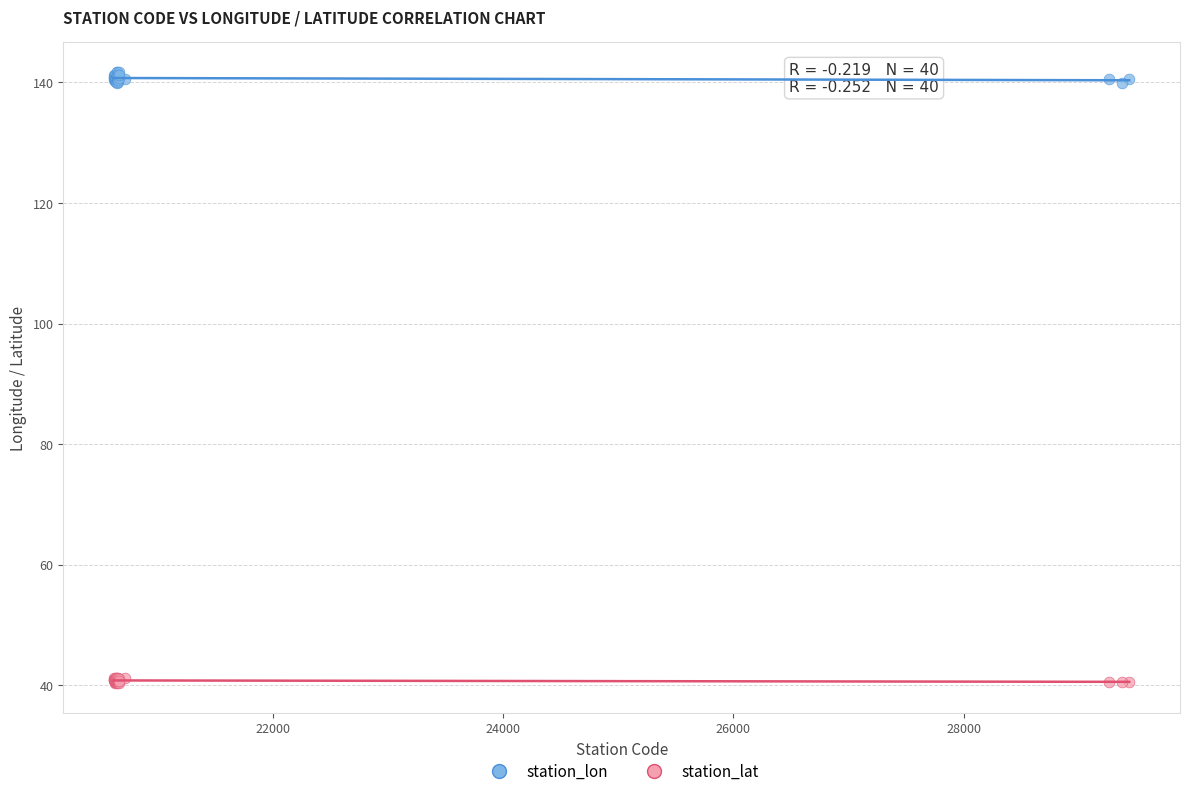

Which series has the widest spread of Y values?

station_lon